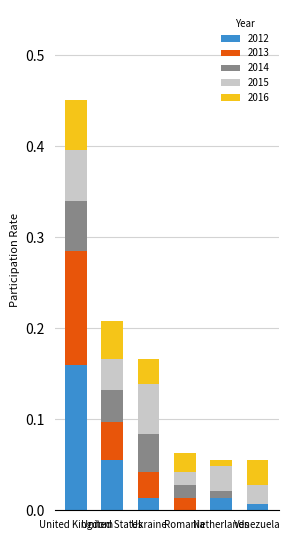

Where is 2012 nearest to the value 0?

Romania